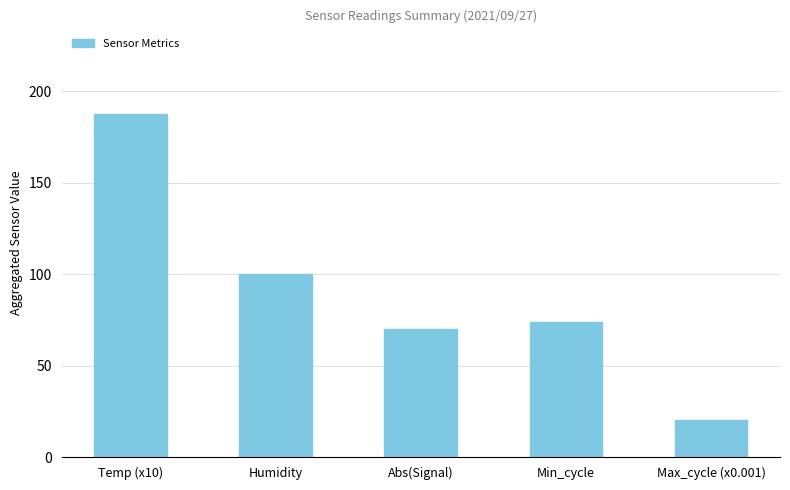

What is the sum of the values at Min_cycle and Temp (x10)?

261.3